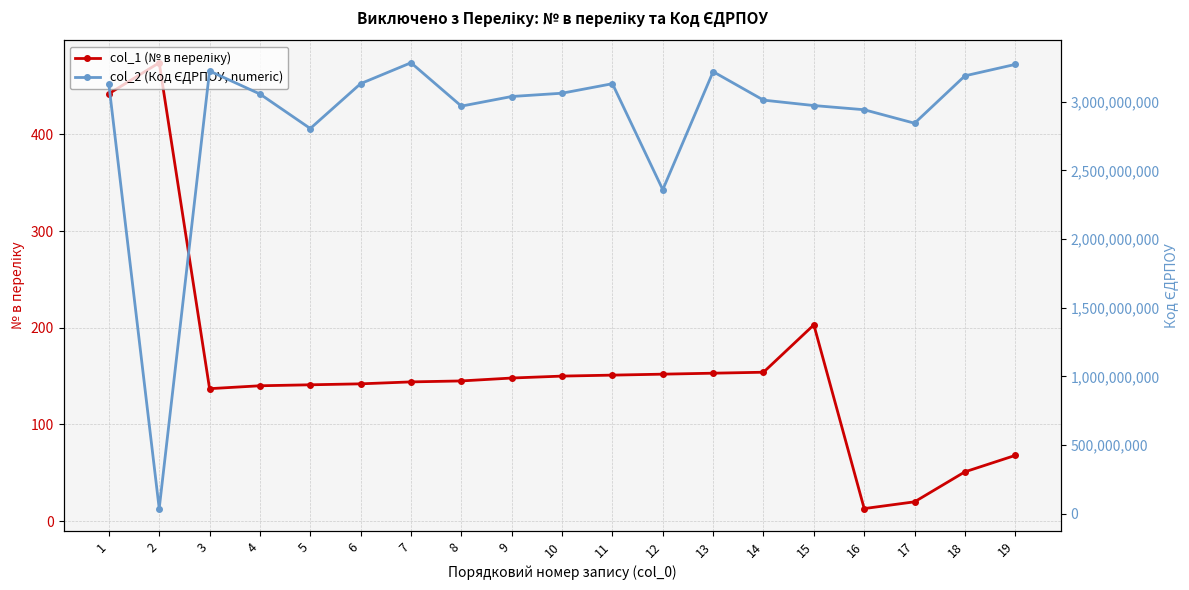

What are all the series names shown in the legend?

col_1 (№ в переліку), col_2 (Код ЄДРПОУ, numeric)